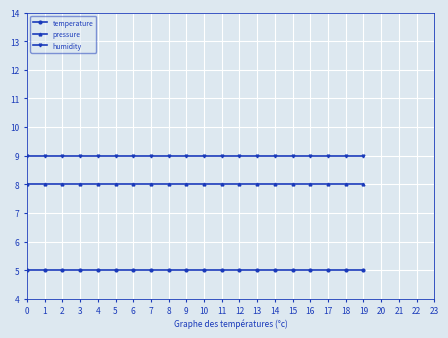

Read the pressure value at 10.

8